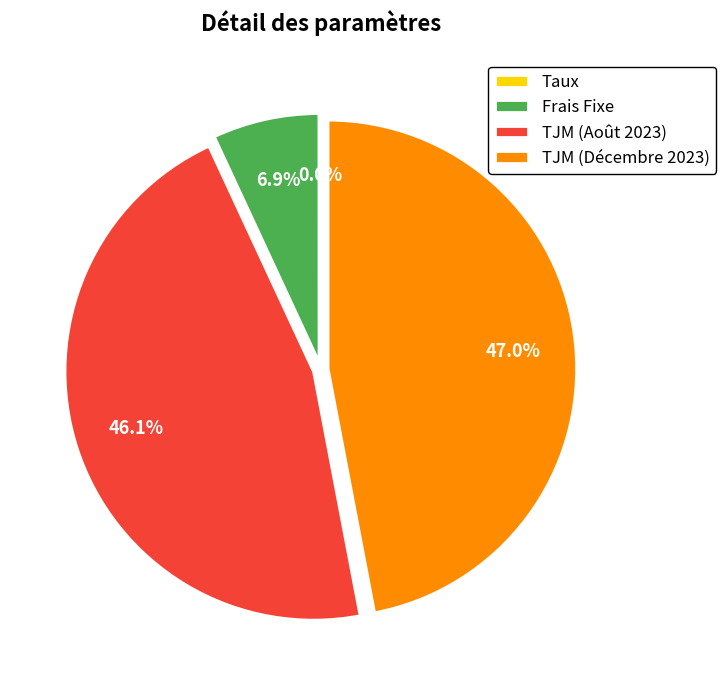

To the nearest percent, what is the difference between the largest and smallest slice percentages?

47%